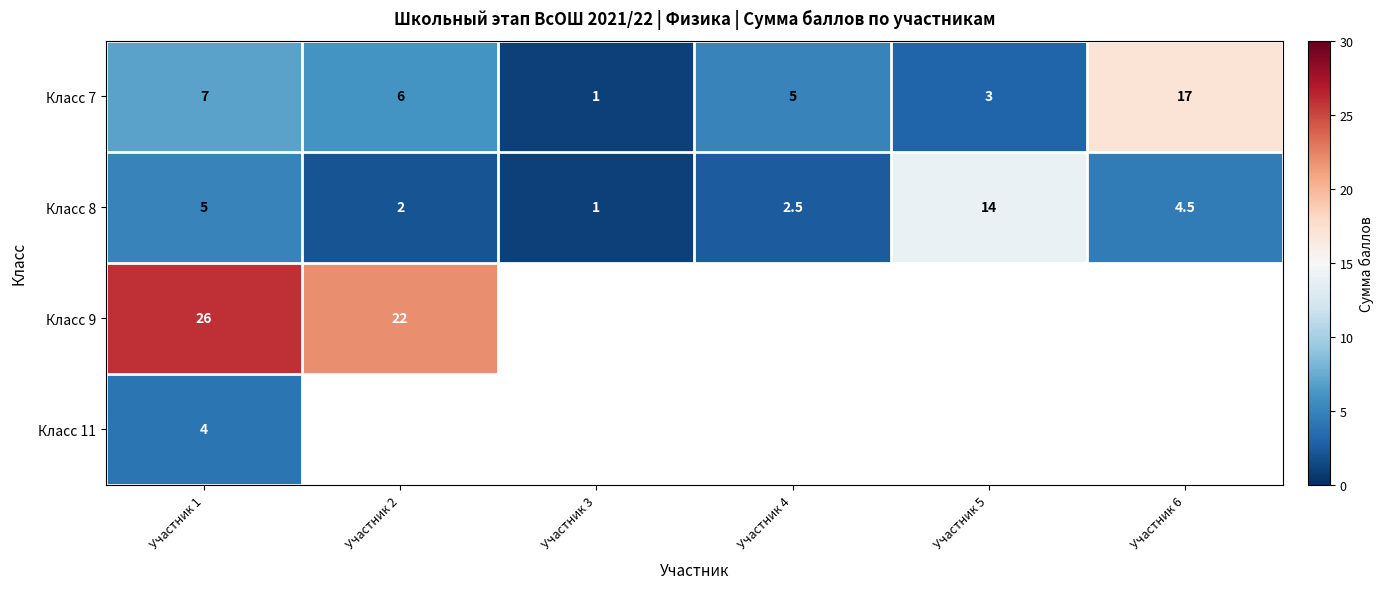

What is the sum of all Класс 7 values?

39.0